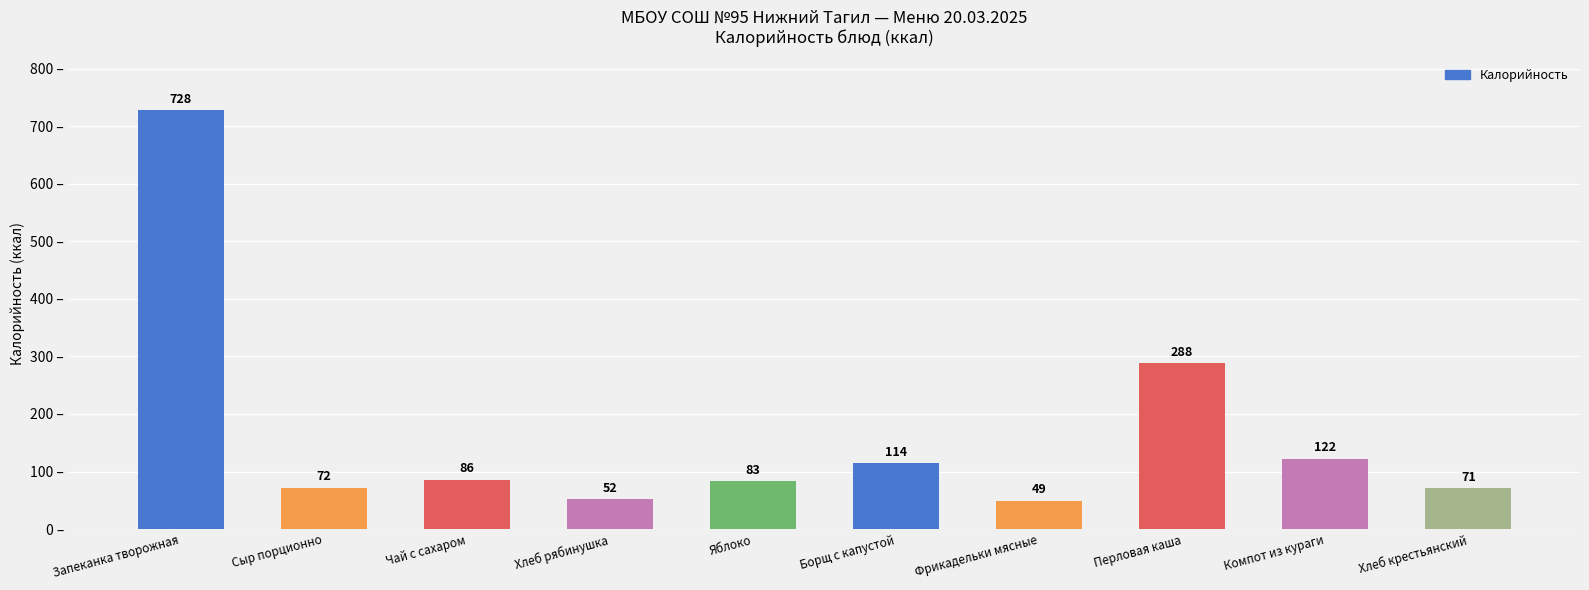

Does the chart contain stacked bars?

No